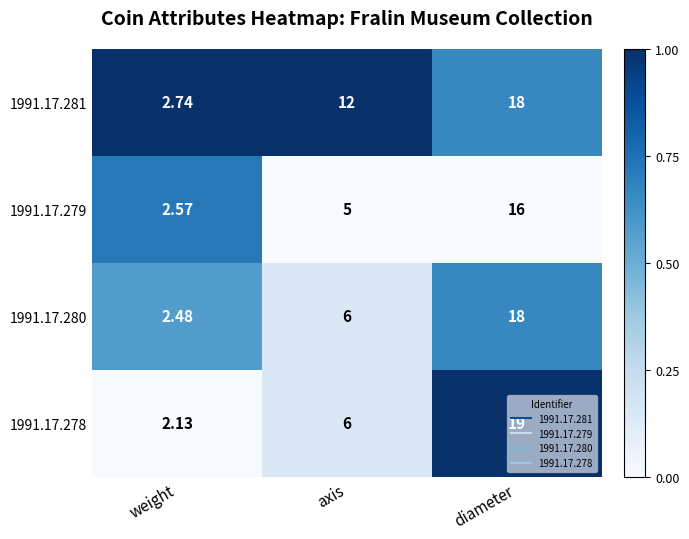

Which series changed the most between weight and axis?

1991.17.281